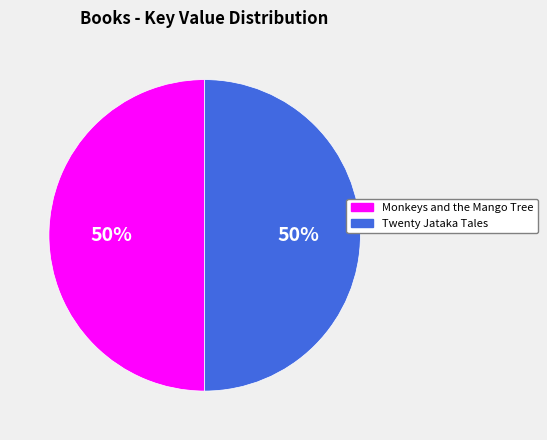

Is the sum of Monkeys and the Mango Tree and Twenty Jataka Tales greater than half?

Yes